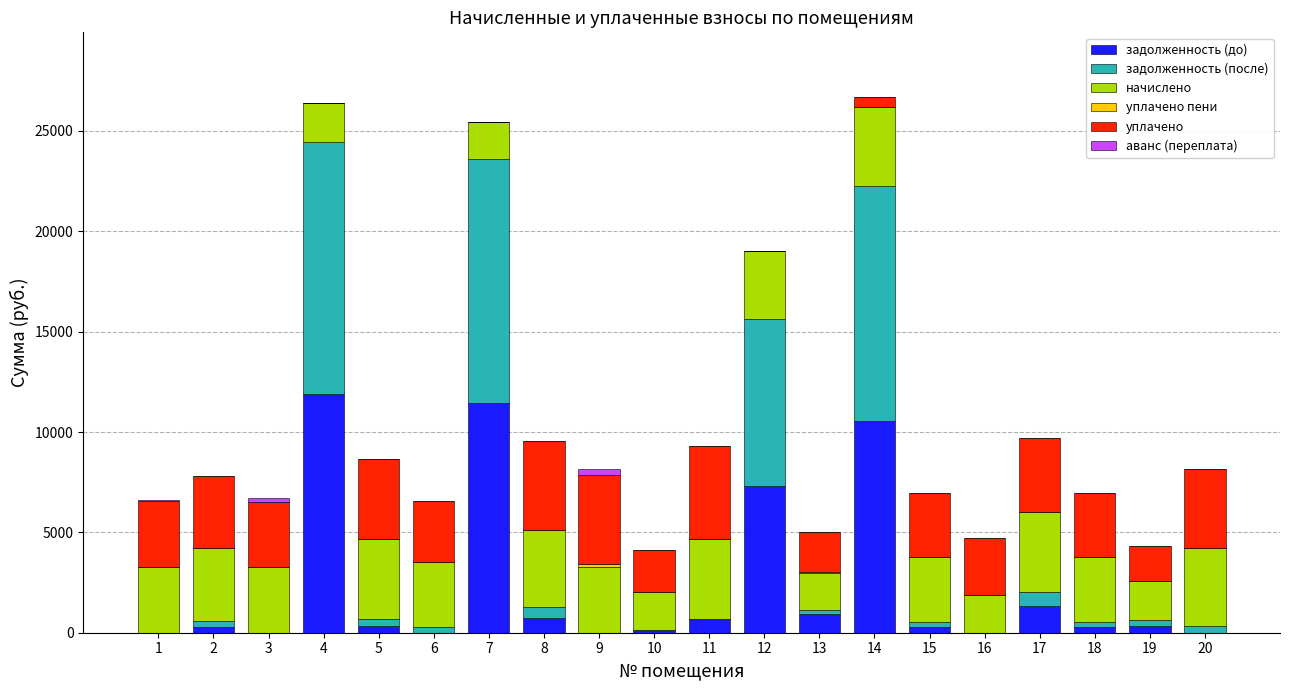

What is the total value across all series at 7?

25448.7